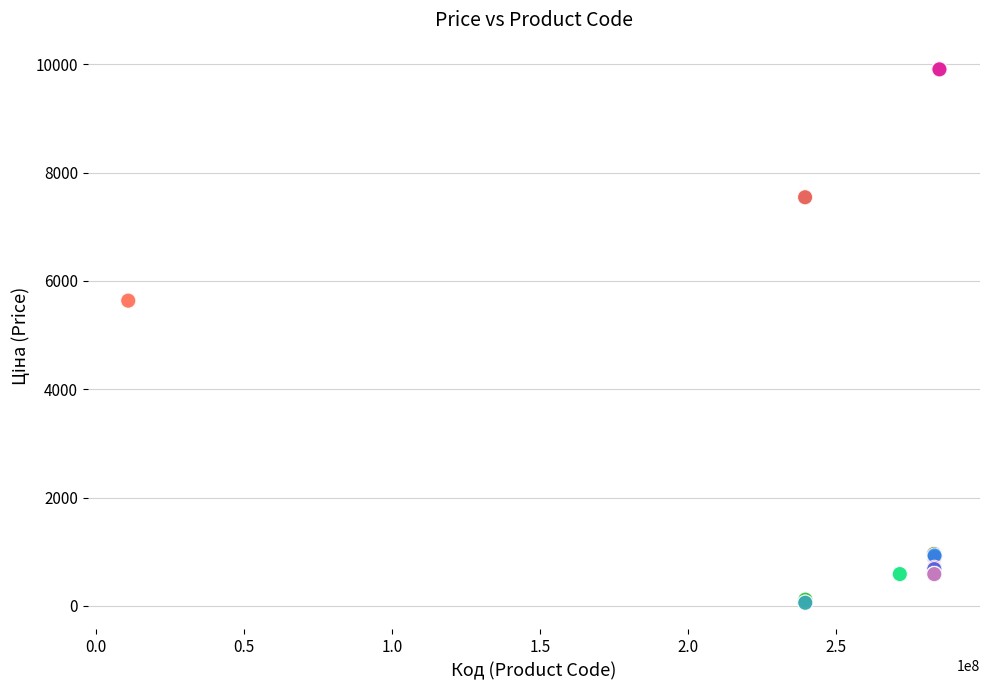

What Y value in the scatter plot is closest to 4982?

5636.0